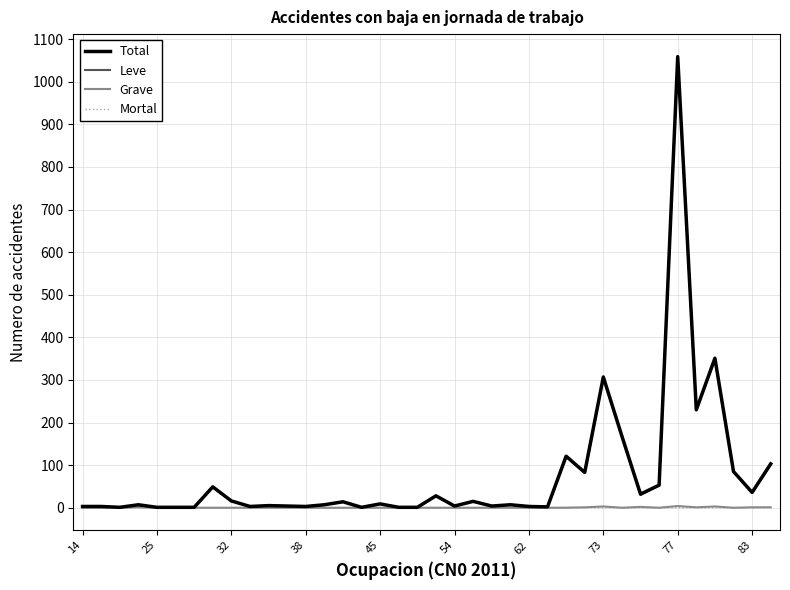

Count the Mortal values in the range 0 to 1.

38